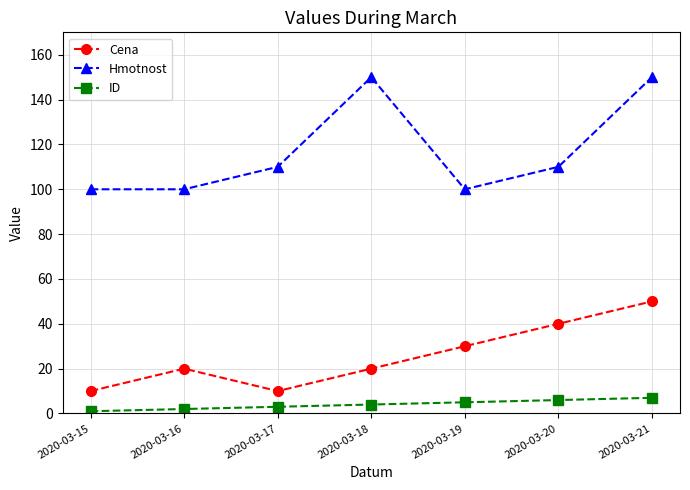

True or false: Hmotnost has more than 1 points higher than both neighbors.

False